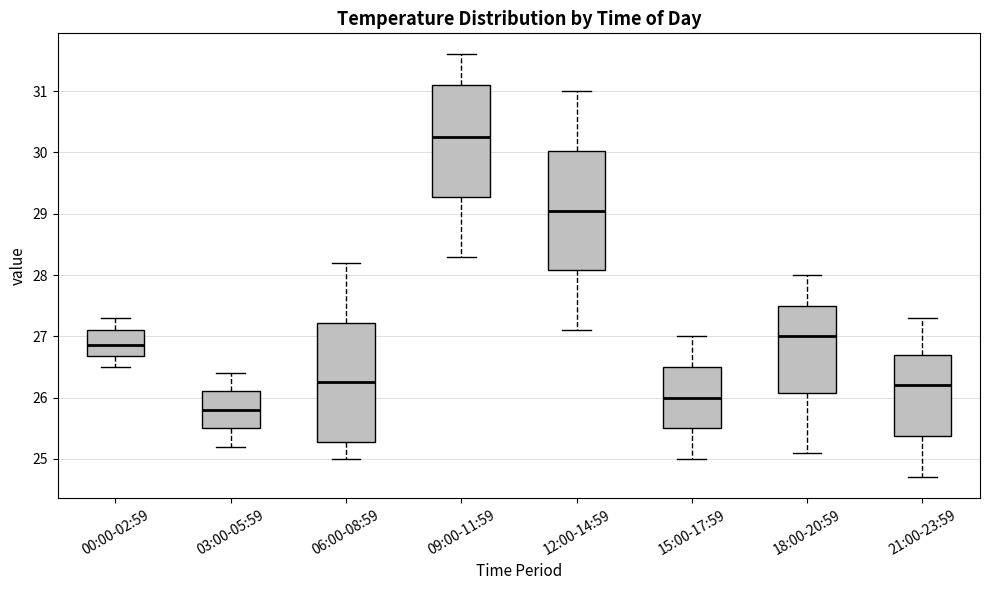

Reading left to right, read every box against the y-axis: the position of its median line, the range the box covers, and the ends of its whiskers. The values are not printed on the chart, so give them approximately, as read against the axis.

00:00-02:59: median 26.9, box 26.7 to 27.1, whiskers 26.5 to 27.3
03:00-05:59: median 25.8, box 25.5 to 26.1, whiskers 25.2 to 26.4
06:00-08:59: median 26.3, box 25.3 to 27.2, whiskers 25.0 to 28.2
09:00-11:59: median 30.3, box 29.3 to 31.1, whiskers 28.3 to 31.6
12:00-14:59: median 29.1, box 28.1 to 30.0, whiskers 27.1 to 31.0
15:00-17:59: median 26.0, box 25.5 to 26.5, whiskers 25.0 to 27.0
18:00-20:59: median 27.0, box 26.1 to 27.5, whiskers 25.1 to 28.0
21:00-23:59: median 26.2, box 25.4 to 26.7, whiskers 24.7 to 27.3